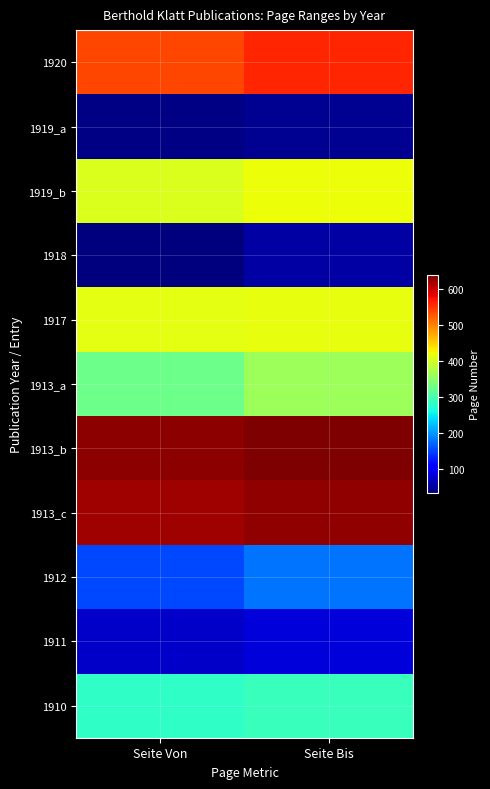

Reading left to right, transcribe all the data shown in this chart.

1920: Seite Von=539	Seite Bis=558
1919_a: Seite Von=39	Seite Bis=45
1919_b: Seite Von=406	Seite Bis=421
1918: Seite Von=35	Seite Bis=55
1917: Seite Von=412	Seite Bis=415
1913_a: Seite Von=327	Seite Bis=361
1913_b: Seite Von=629	Seite Bis=638
1913_c: Seite Von=620	Seite Bis=628
1912: Seite Von=153	Seite Bis=179
1911: Seite Von=75	Seite Bis=84
1910: Seite Von=282	Seite Bis=288